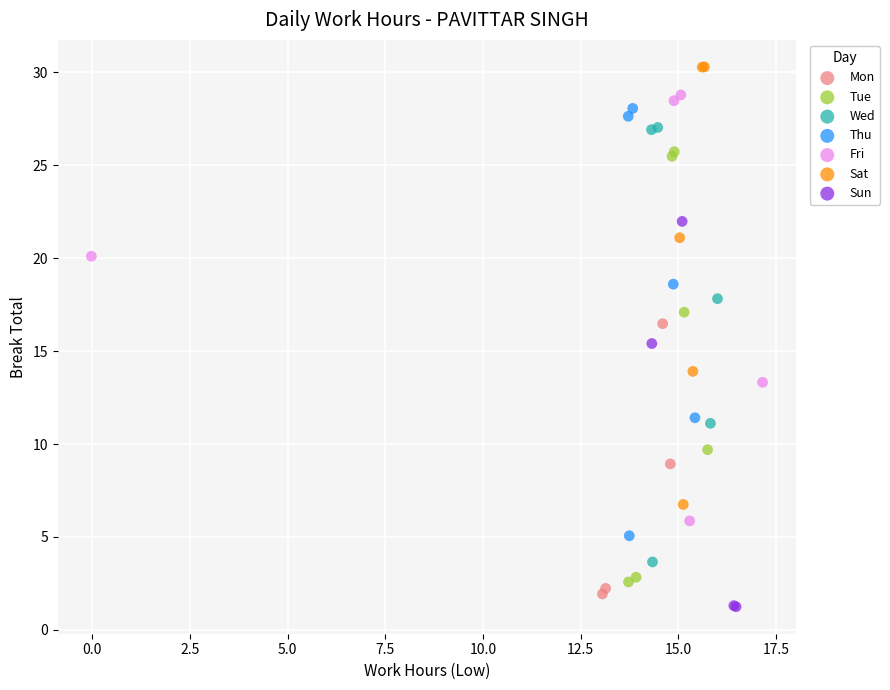

What are all the series names shown in the legend?

Mon, Tue, Wed, Thu, Fri, Sat, Sun